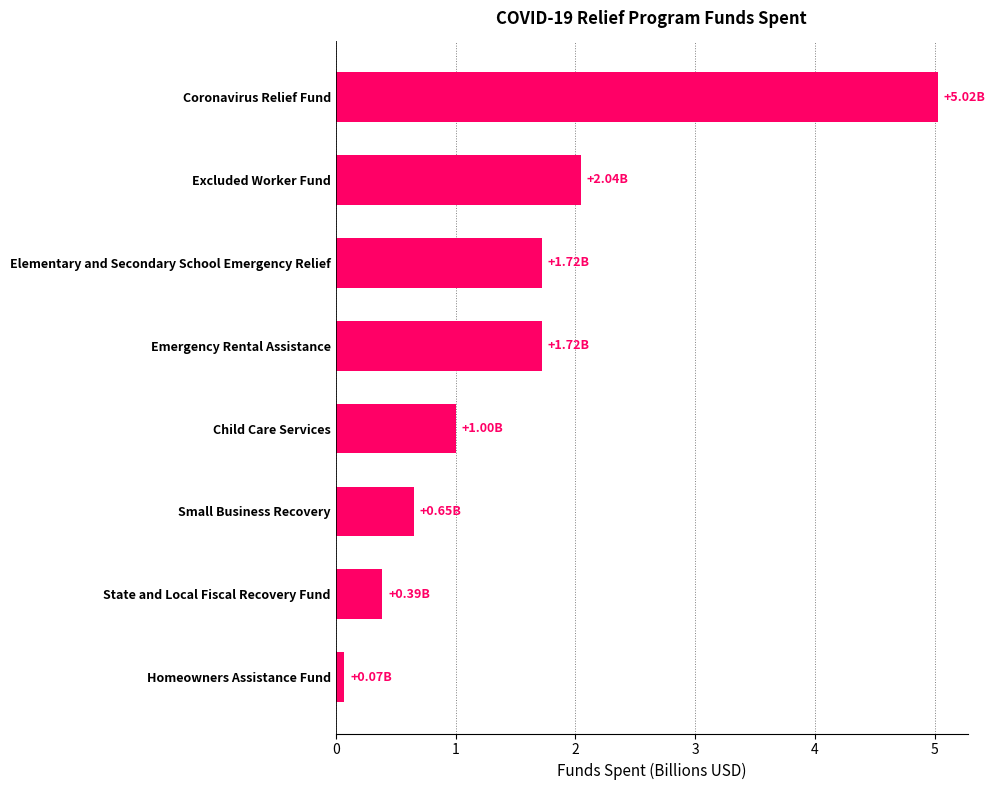

Which category has the lowest value across all series?

Homeowners Assistance Fund